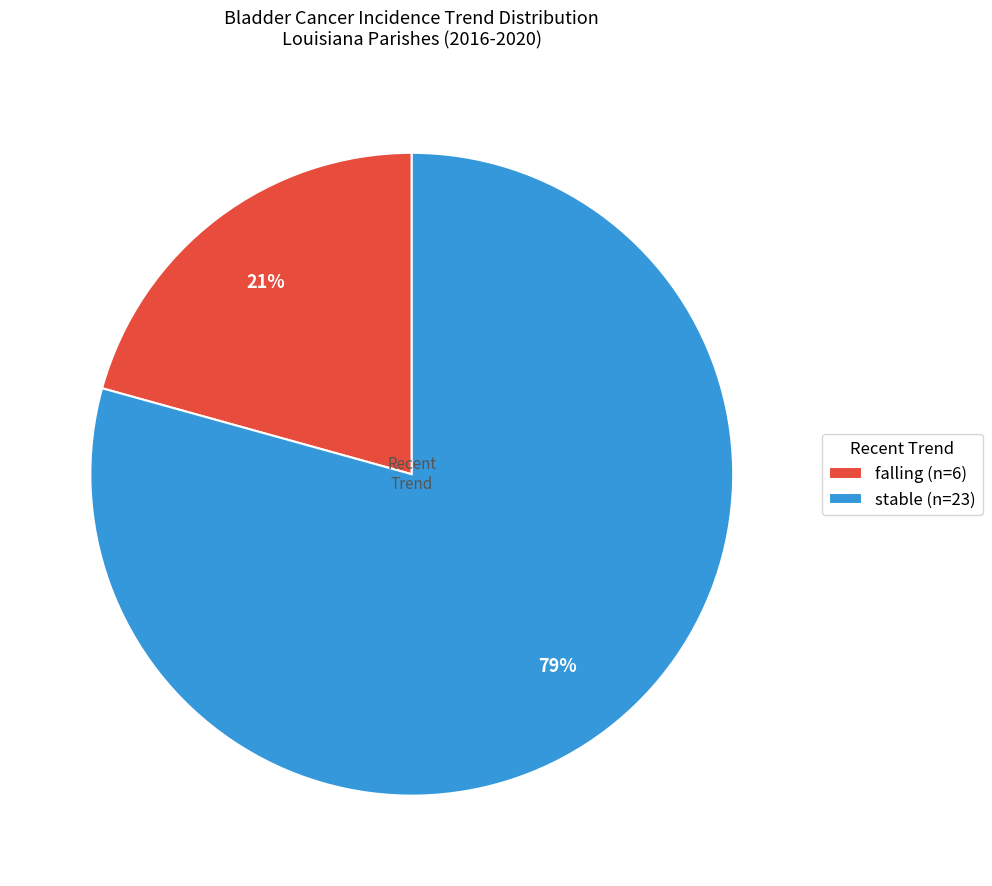

How many segments does this pie chart have?

2